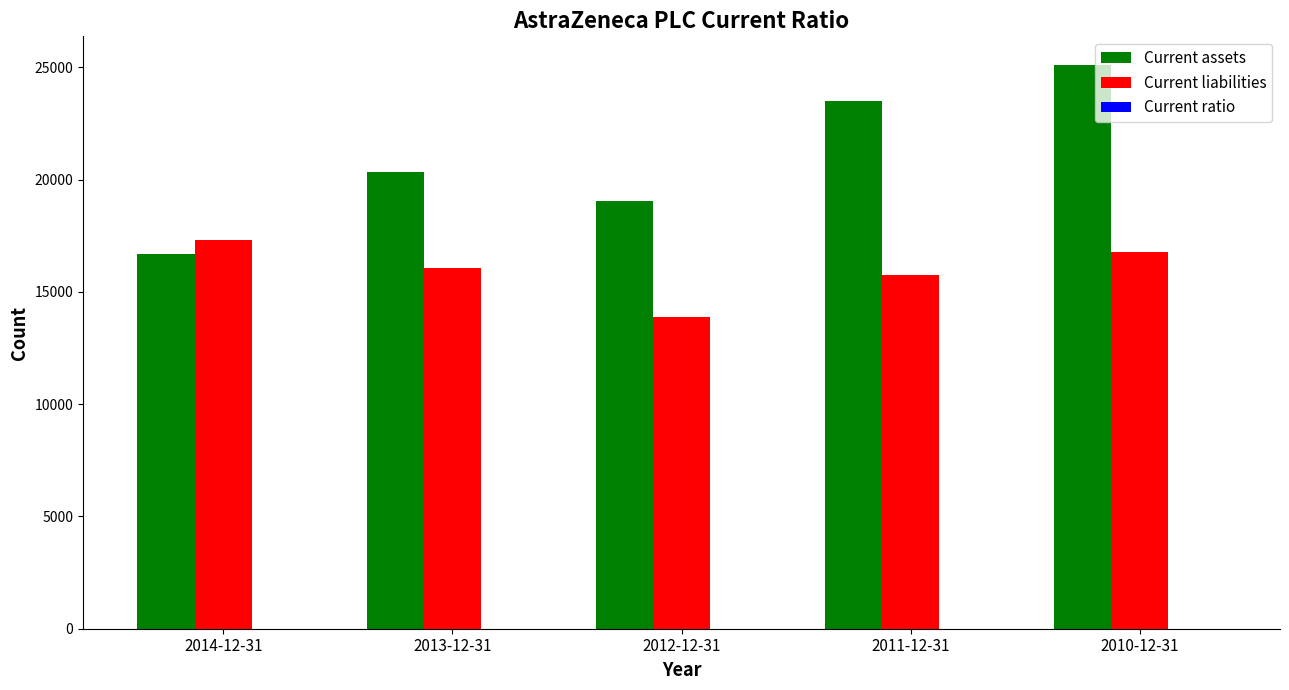

Are the bars horizontal?

No